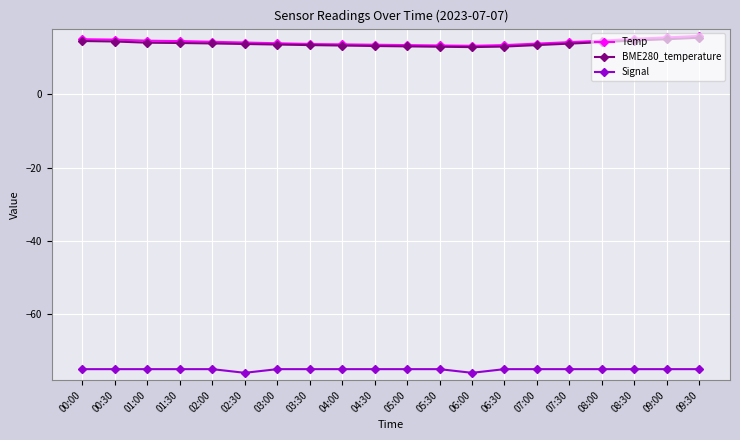

Is the value of Signal at 08:00 greater than the value of BME280_temperature at 02:00?

No